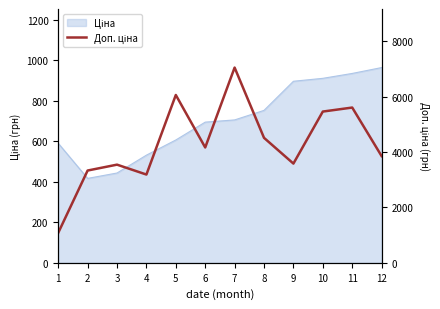

Where is the first local minimum?

4